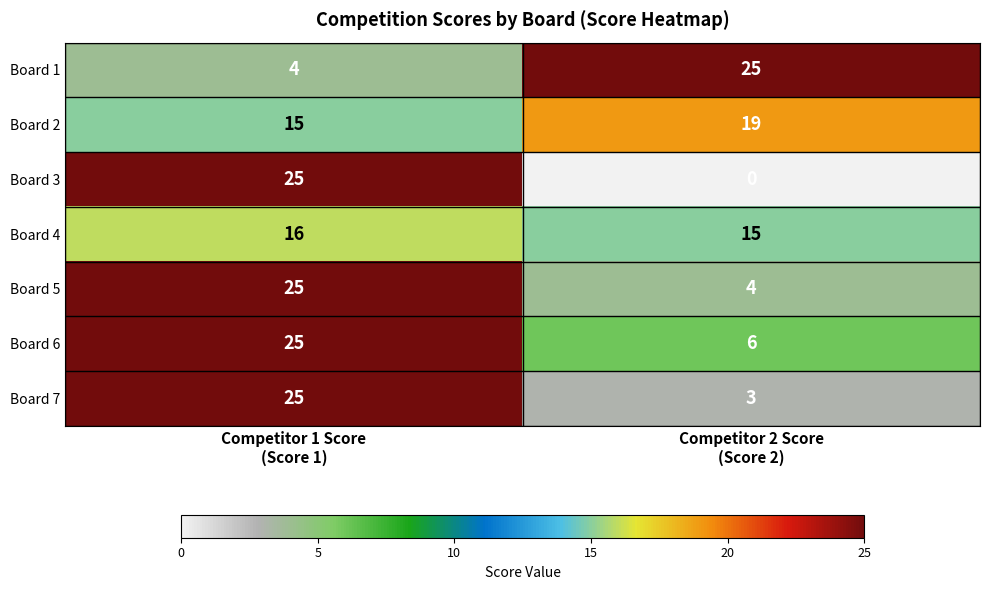

What is the sum of all Board 6 values?

31